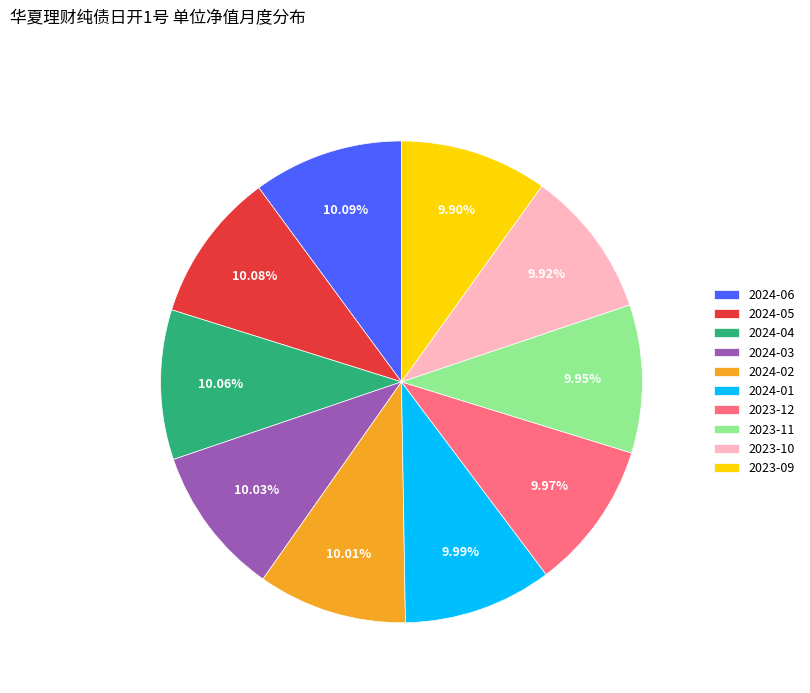

Is 2023-09 the majority of the pie?

No